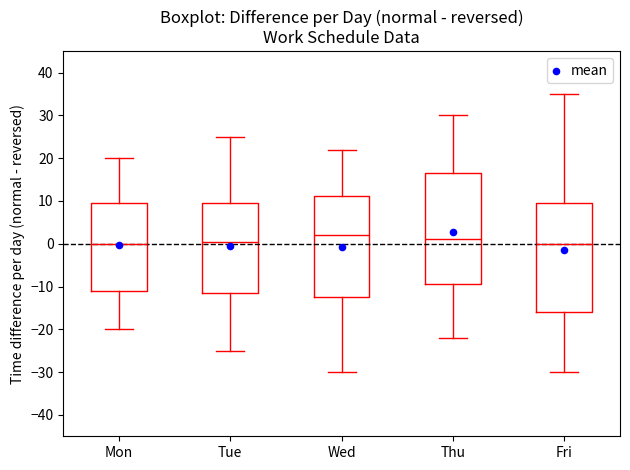

Reading left to right, read every box against the y-axis: the position of its median line, the range the box covers, and the ends of its whiskers. The values are not printed on the chart, so give them approximately, as read against the axis.

Mon: median 0, box -11 to 10, whiskers -20 to 20
Tue: median 1, box -11 to 10, whiskers -25 to 25
Wed: median 2, box -12 to 11, whiskers -30 to 22
Thu: median 1, box -9 to 17, whiskers -22 to 30
Fri: median 0, box -16 to 10, whiskers -30 to 35